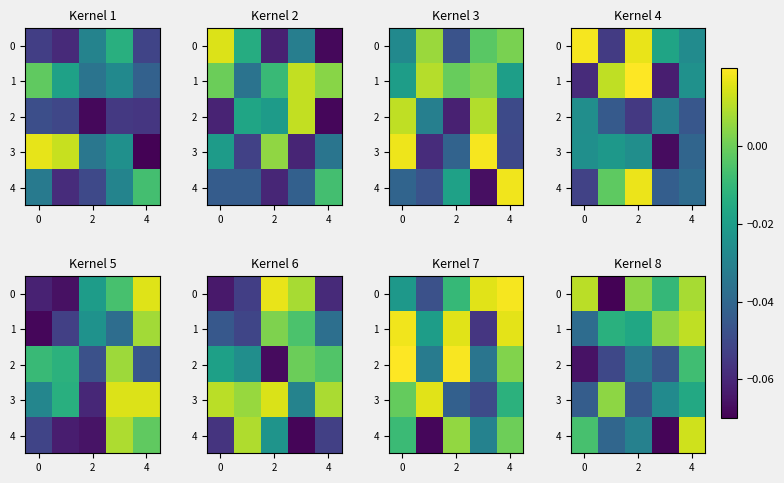

How many values in row_0 are above zero?

3